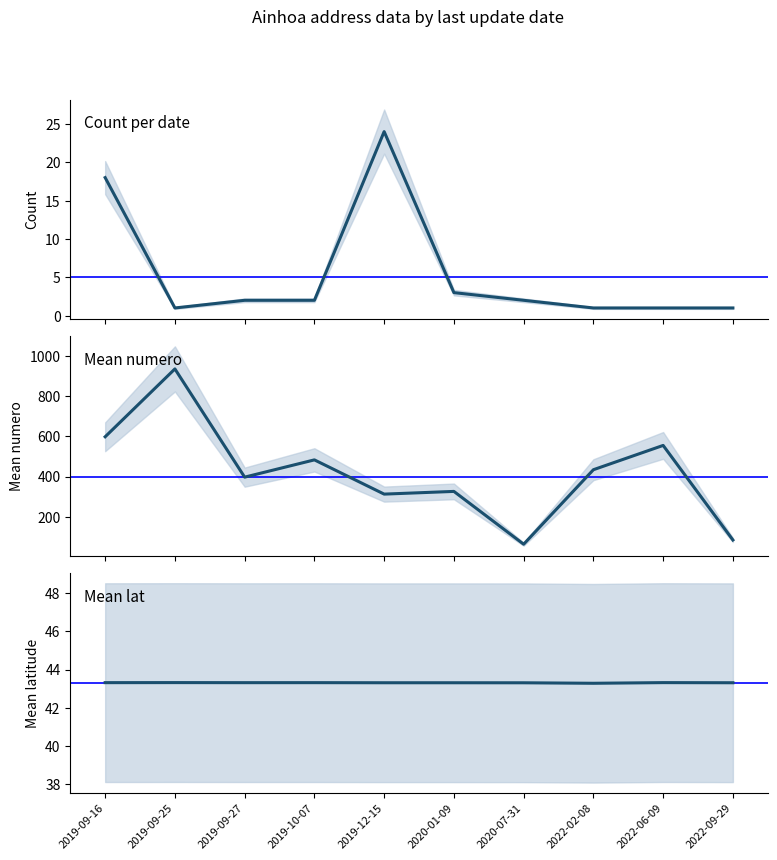

What is the value of the Count per date point at the 7th from the left?

2.0